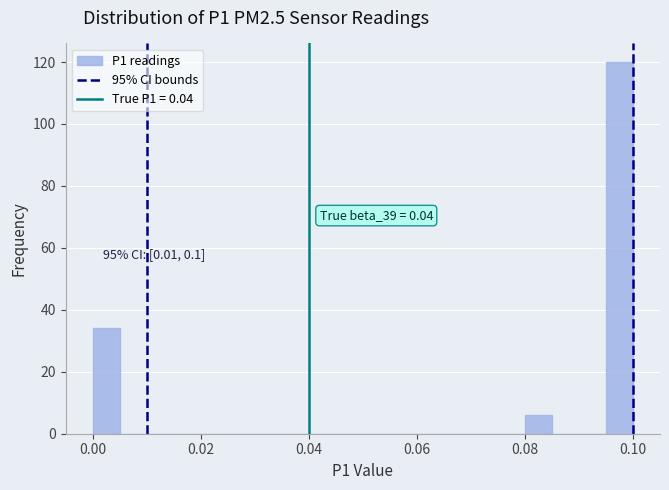

Read against the x-axis, roughly where is the centre of the tallest bar?

0.098